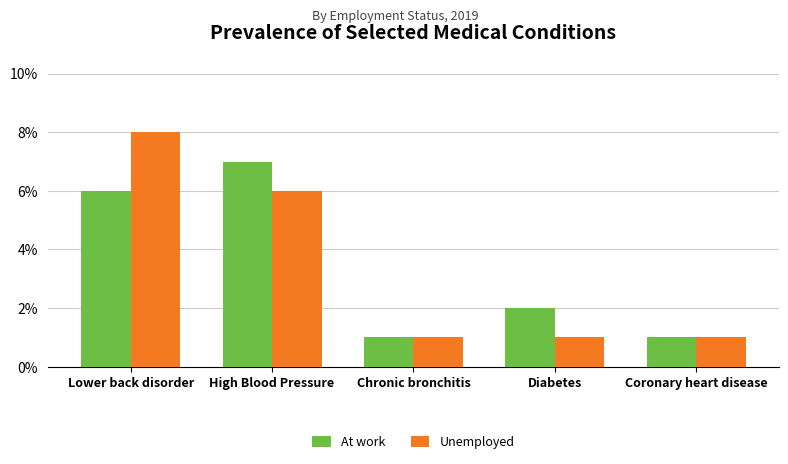

At Diabetes, list the series in order from smallest to largest.

Unemployed, At work